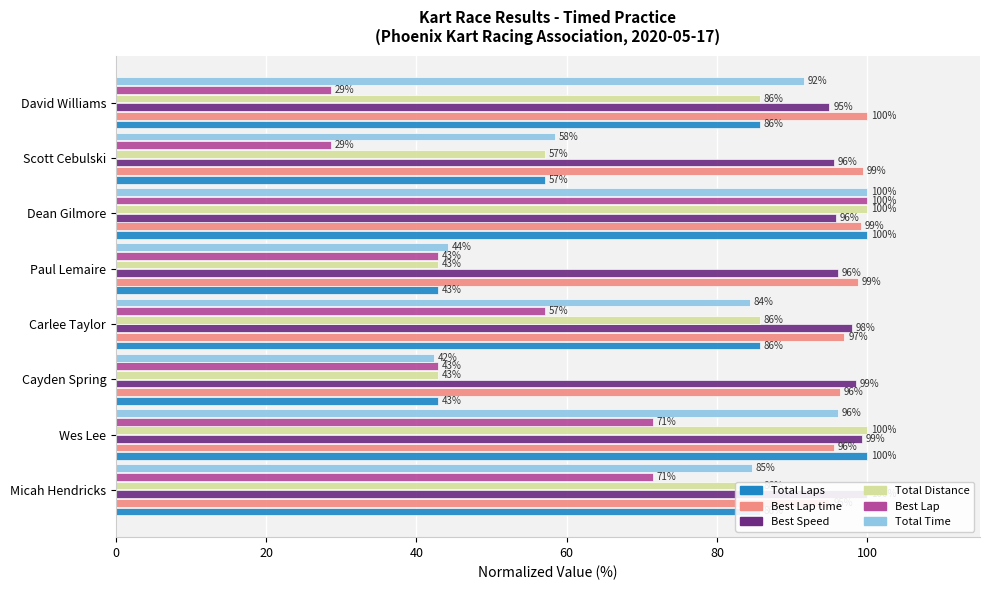

Does the chart contain any negative values?

No